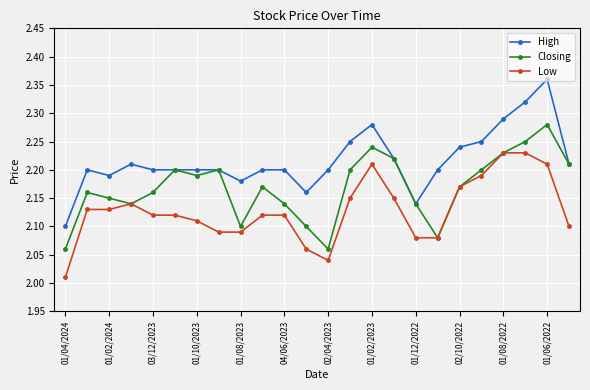

At how many categories does at least one series exceed 2?

24